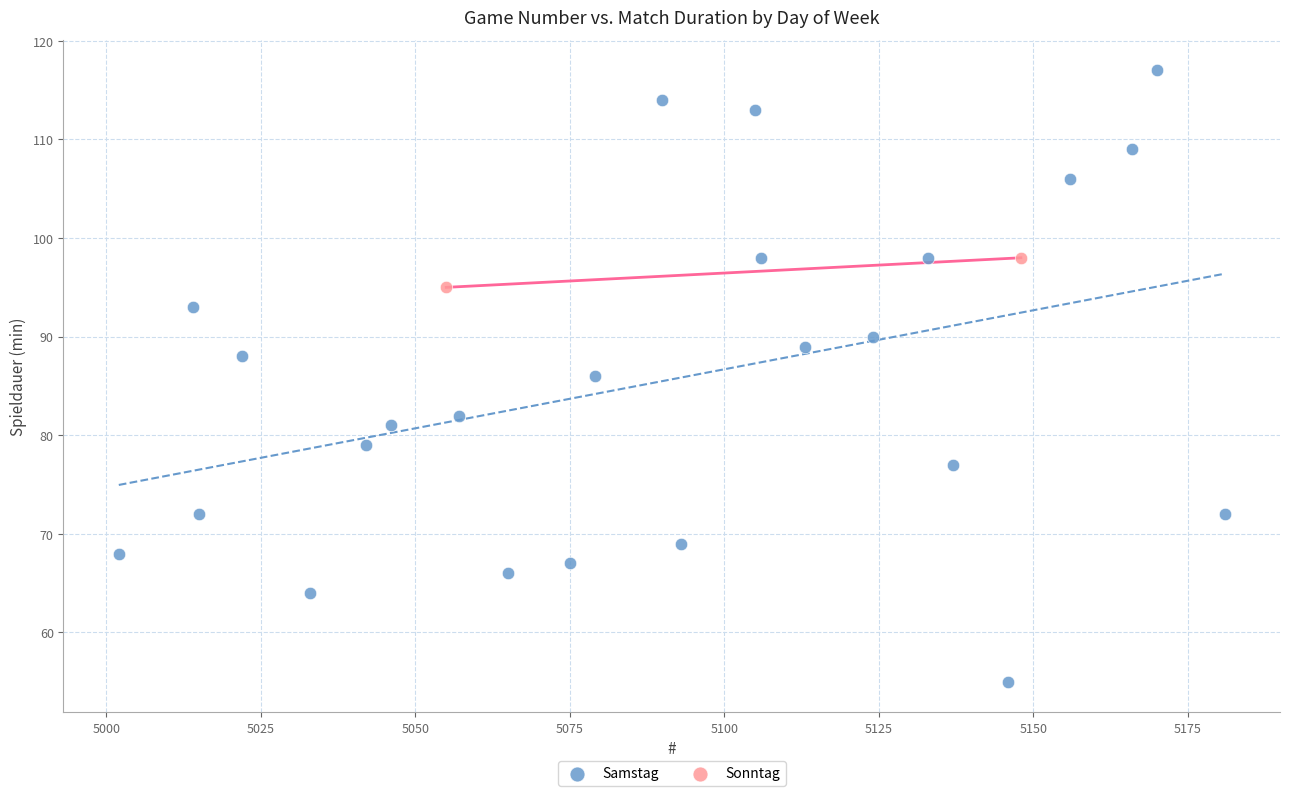

What are all the series names shown in the legend?

Samstag, Sonntag